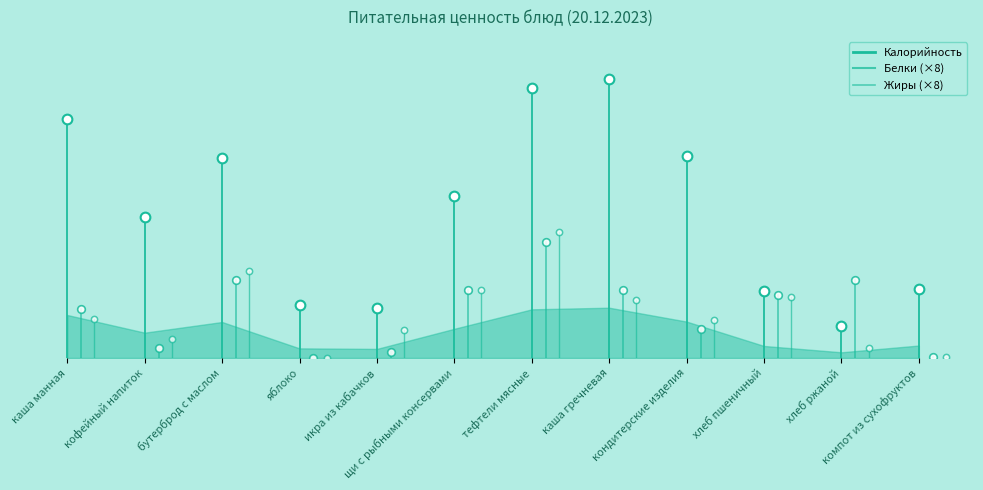

How many values in the Белки (×8) series are below 40?

1